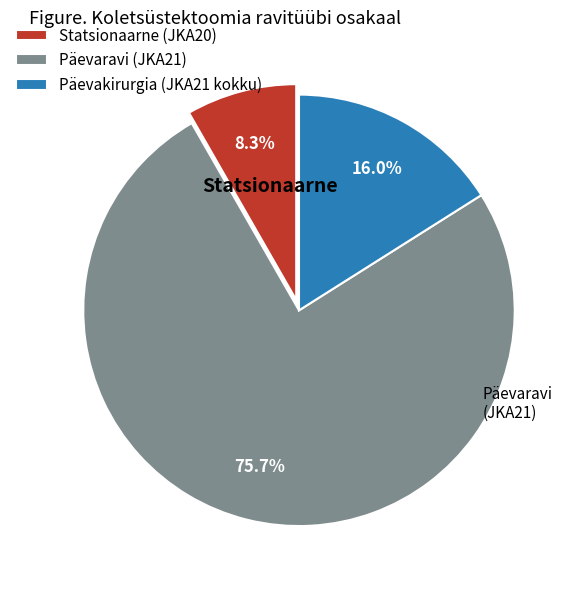

To the nearest percent, what is the combined percentage of Päevakirurgia (JKA21 kokku) and Päevaravi (JKA21)?

92%